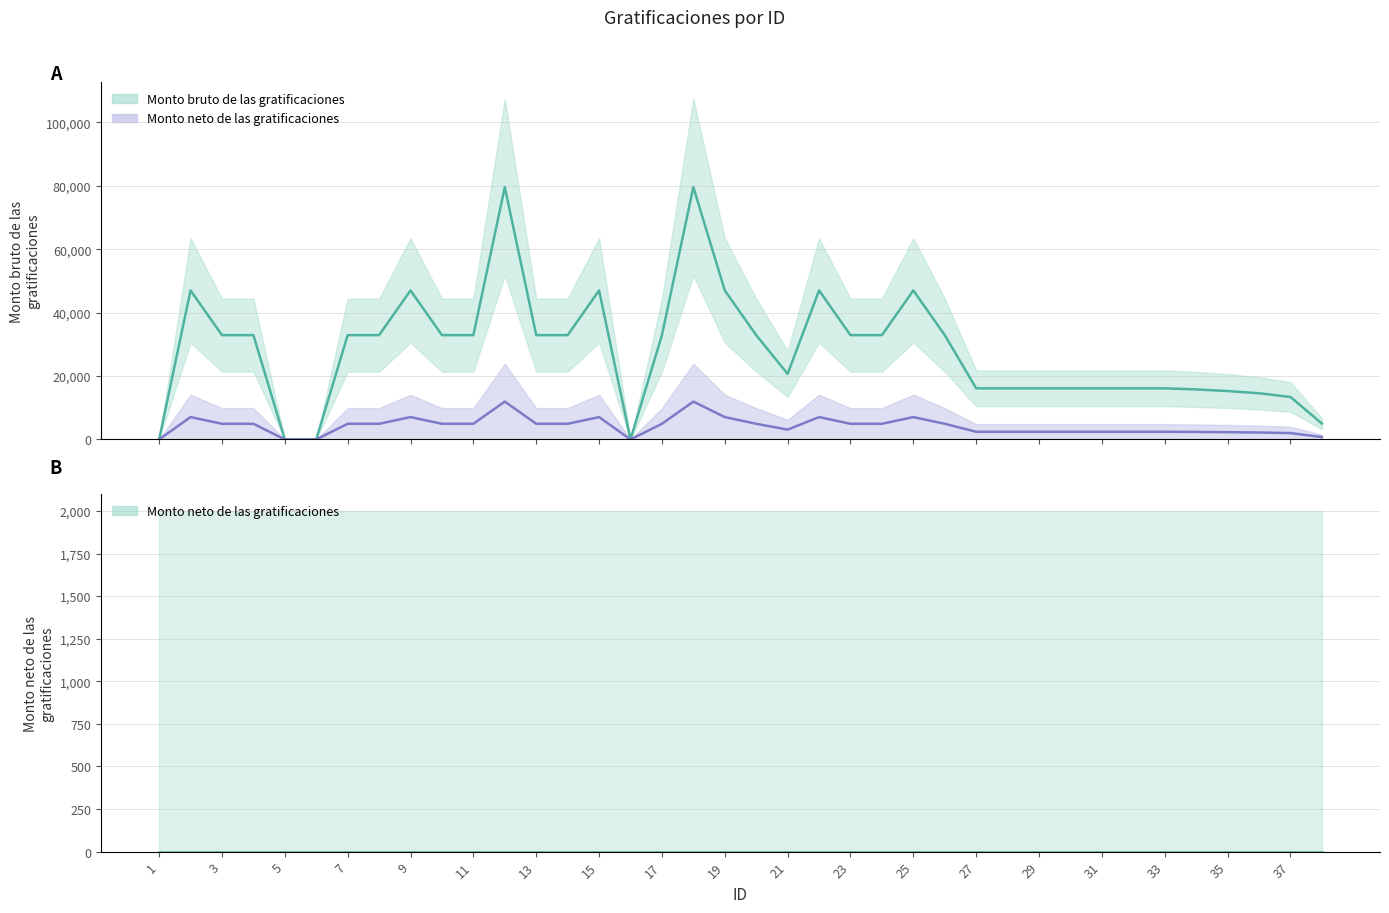

List the labels in order of value, largest first.

12, 18, 2, 9, 15, 19, 22, 25, 3, 4, 7, 8, 10, 11, 13, 14, 17, 20, 23, 24, 26, 21, 27, 28, 29, 30, 31, 32, 33, 34, 35, 36, 37, 38, 1, 5, 6, 16